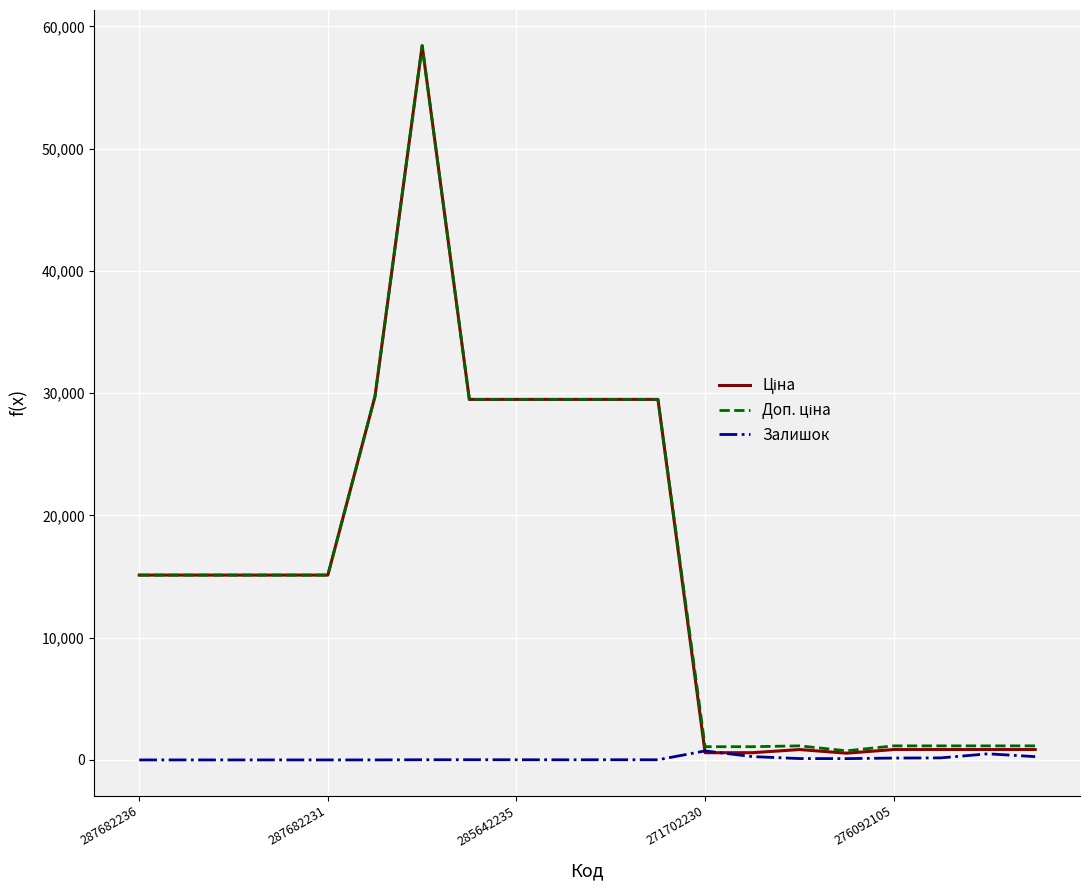

Is this an area chart (filled region under the line)?

No